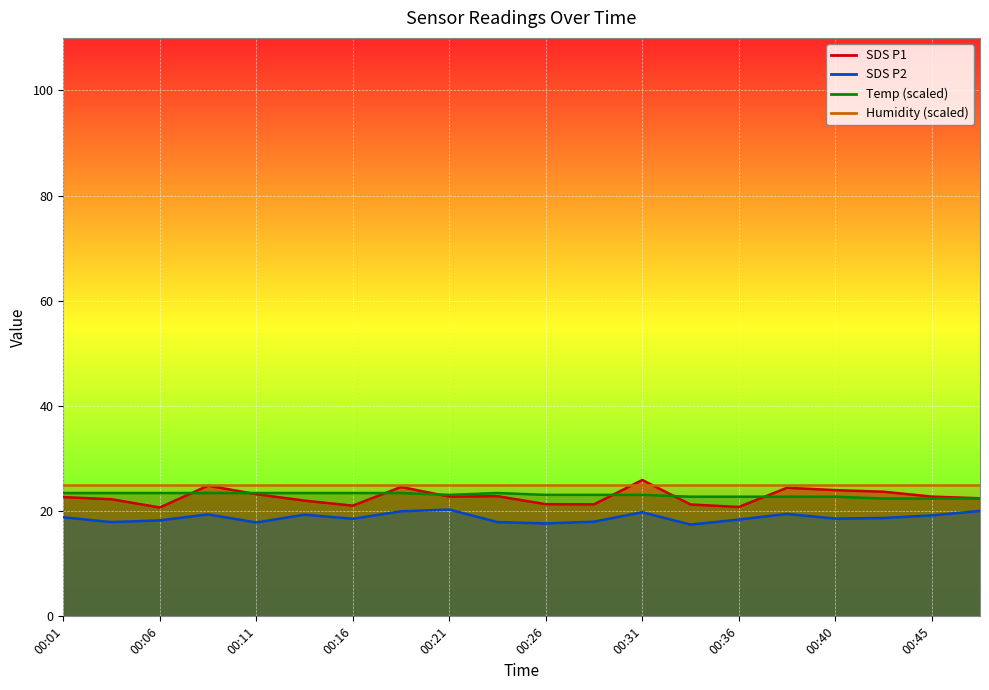

What is the difference between the highest and lowest values at 00:45?

3.6